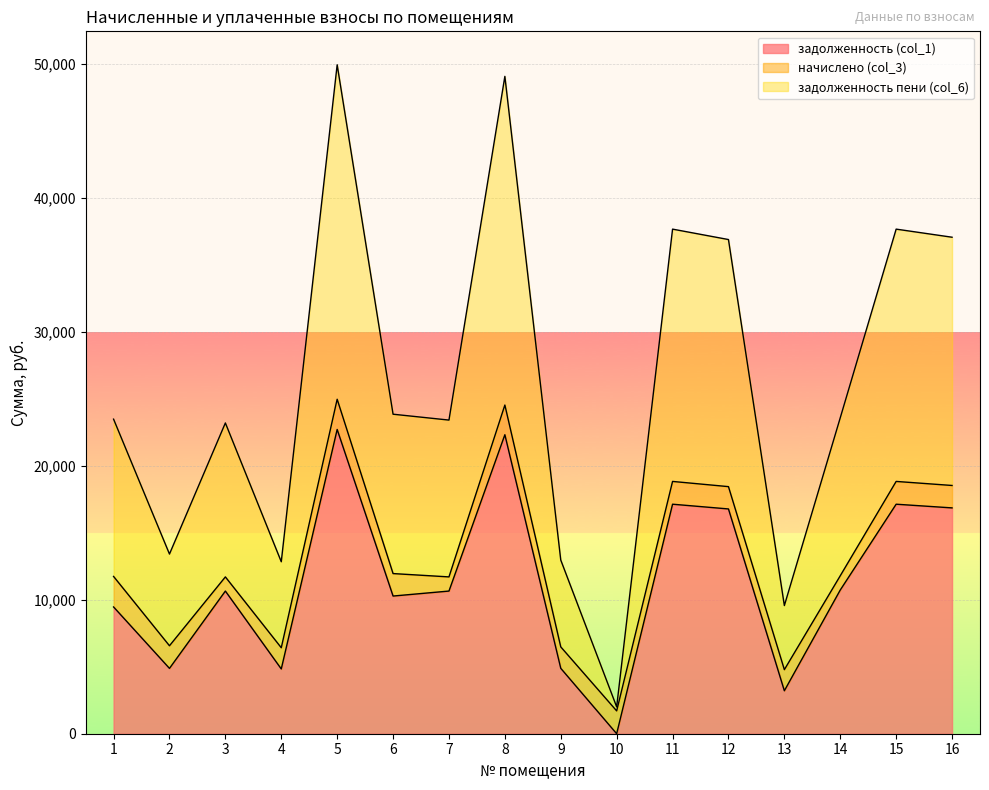

At which category does the chart reach its minimum across all series?

10